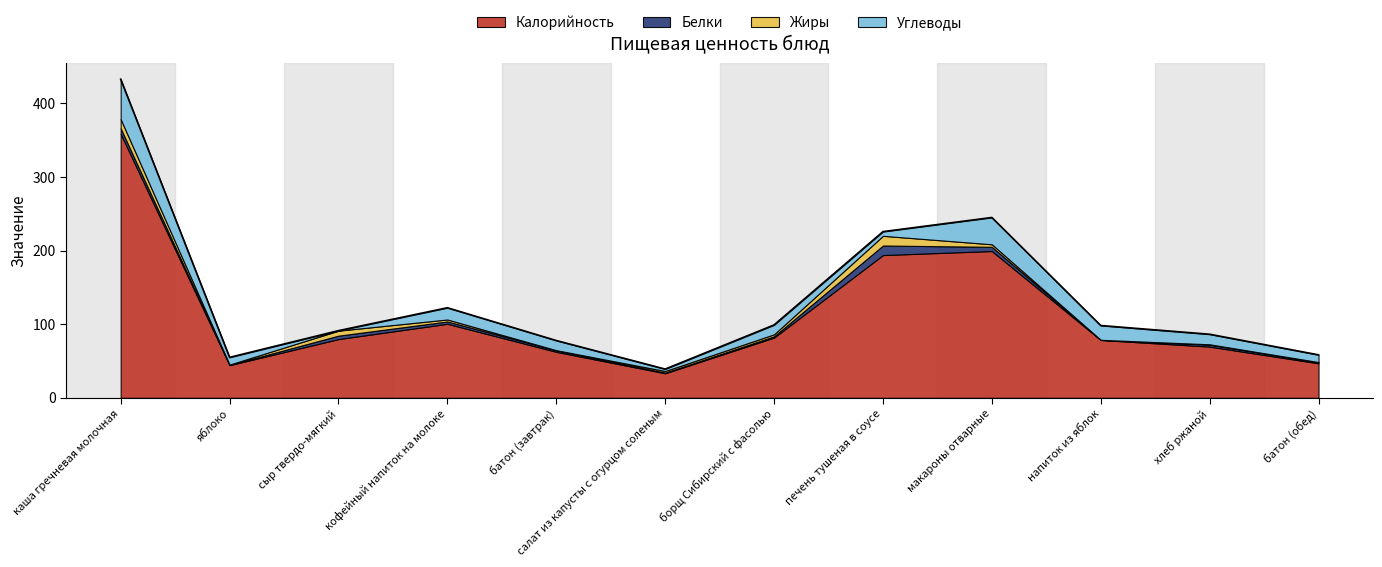

Which has a higher value, макароны отварные or кофейный напиток на молоке?

макароны отварные